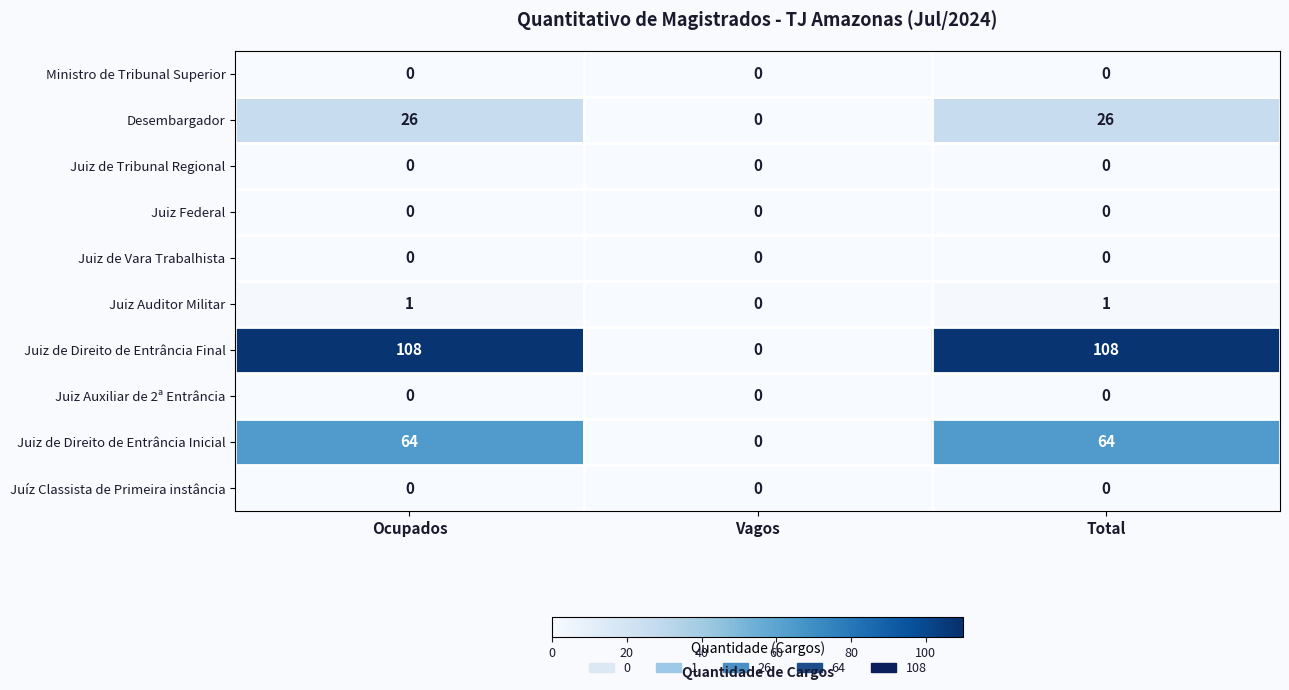

At which label is Juiz Auditor Militar closest to 0?

Vagos